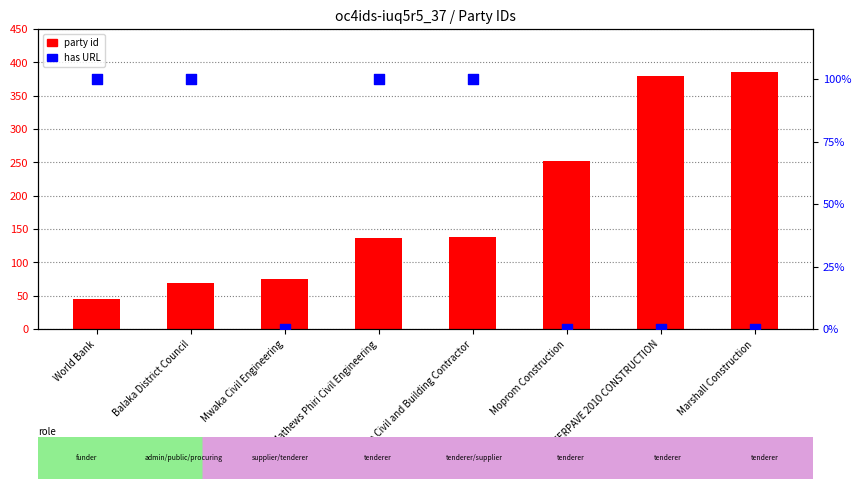

At how many categories does at least one series exceed 114?

5